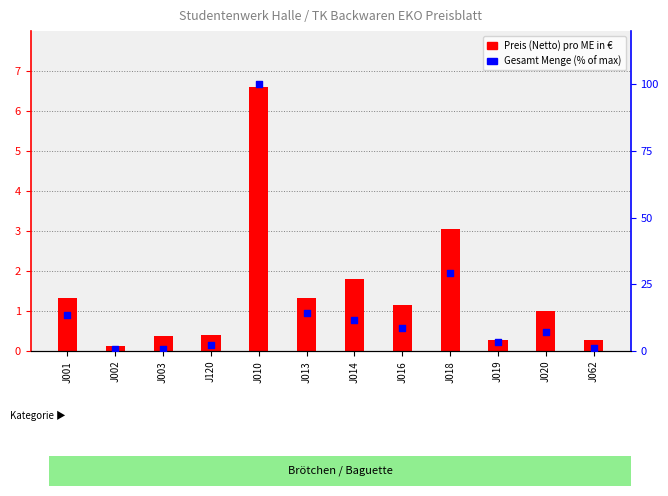

What are all the series names shown in the legend?

Preis (Netto) pro ME in €, Gesamt Menge (% of max)